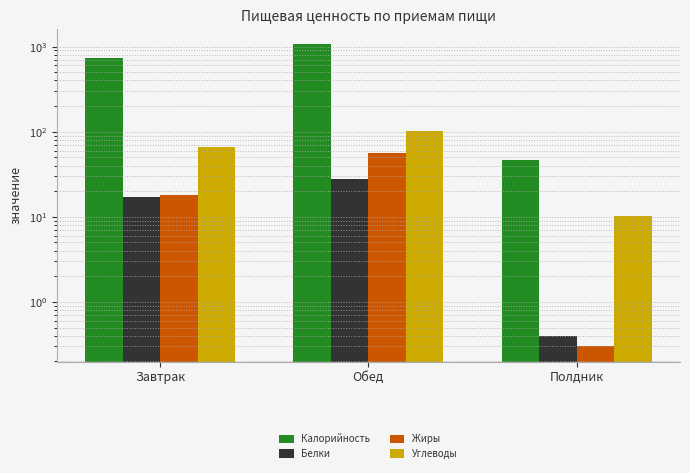

The value of Калорийность at Обед is 1544.1. True or false?

False